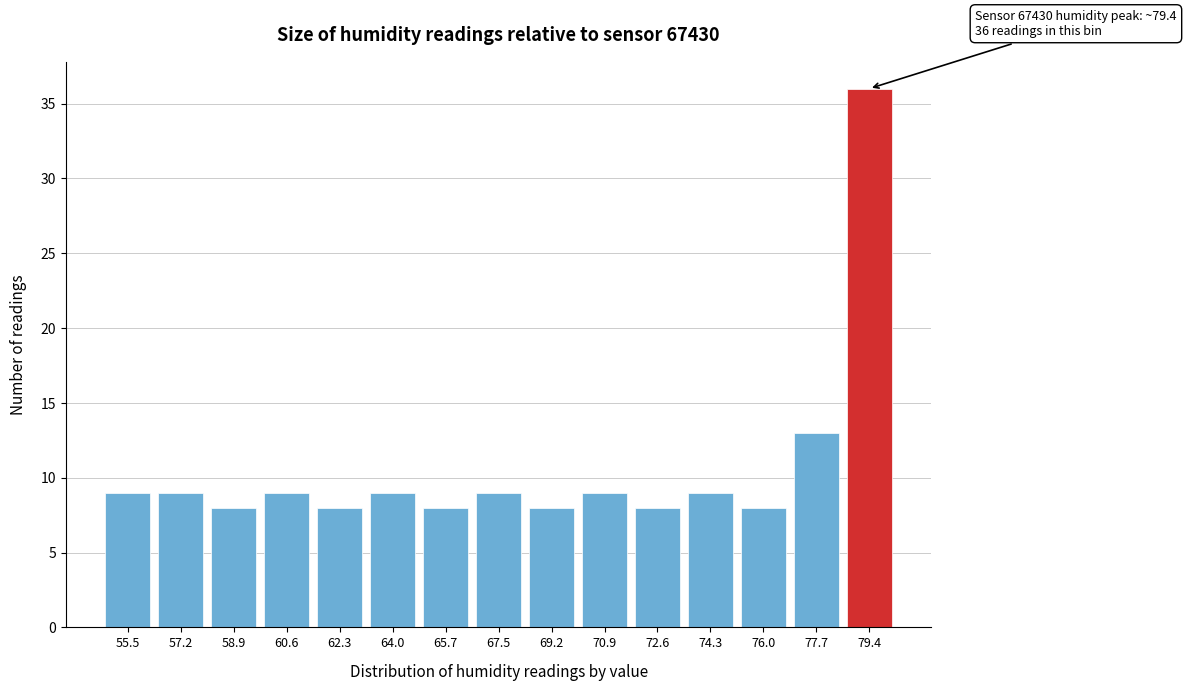

Reading left to right, list all the values displayed in this chart.

9	9	8	9	8	9	8	9	8	9	8	9	8	13	36